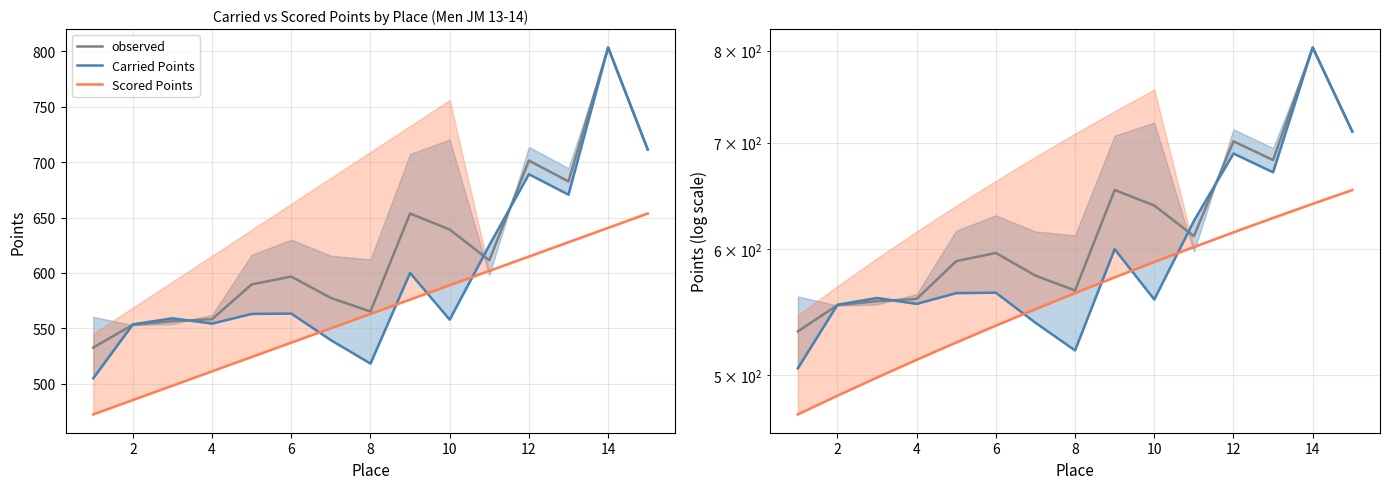

Is it true that observed equals 839.3 at 6?

False